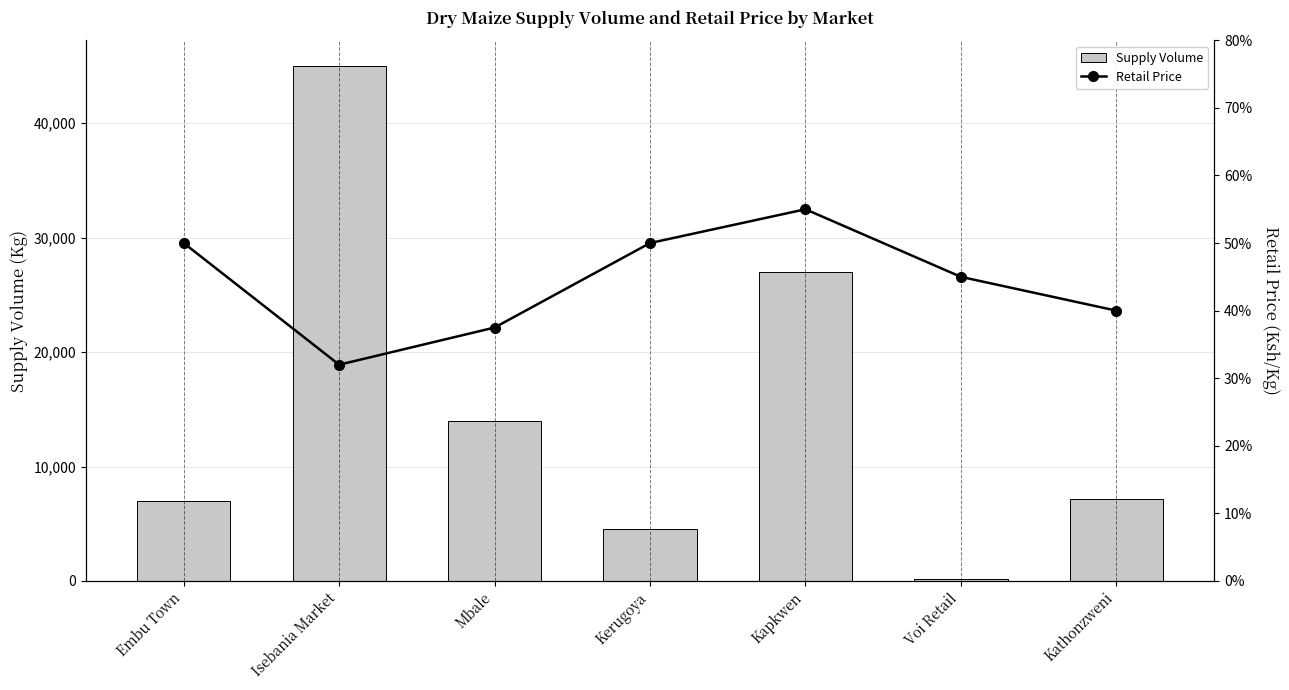

What position from the right is Kerugoya?

4